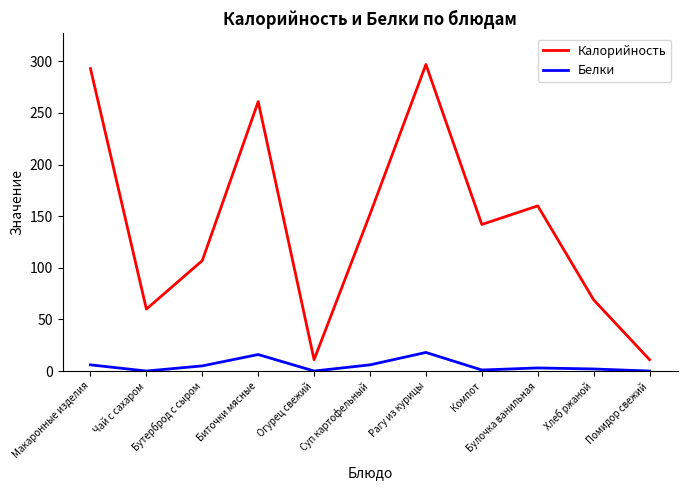

True or false: Калорийность and Белки cross at least once.

False